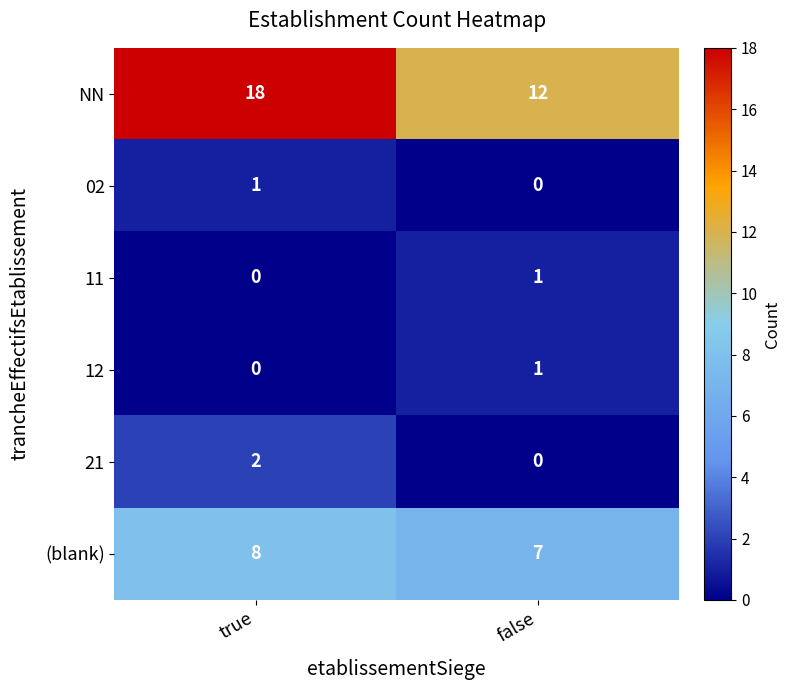

At how many categories does at least one series exceed 10?

2